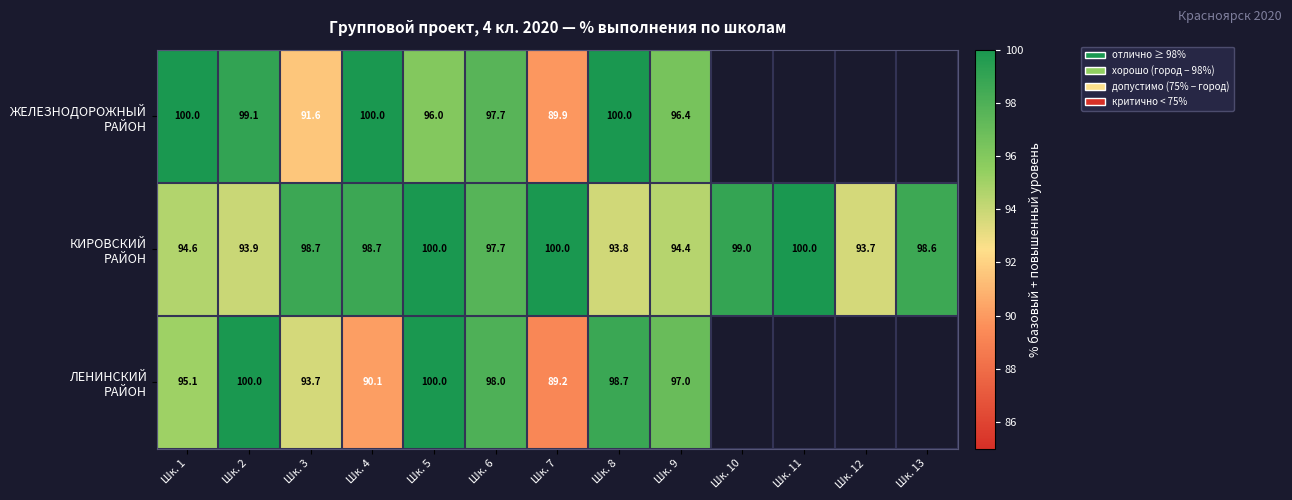

Which has a higher value, Шк. 3 or Шк. 6?

Шк. 6